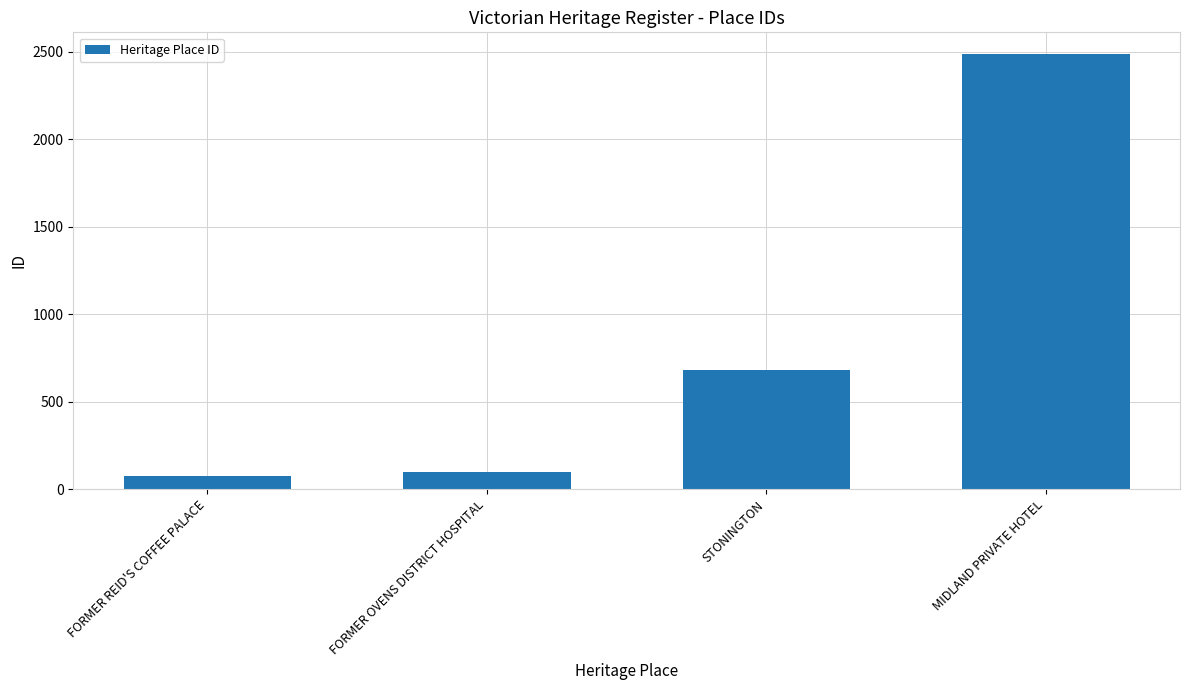

What is the sum of the values at FORMER OVENS DISTRICT HOSPITAL and MIDLAND PRIVATE HOTEL?

2587